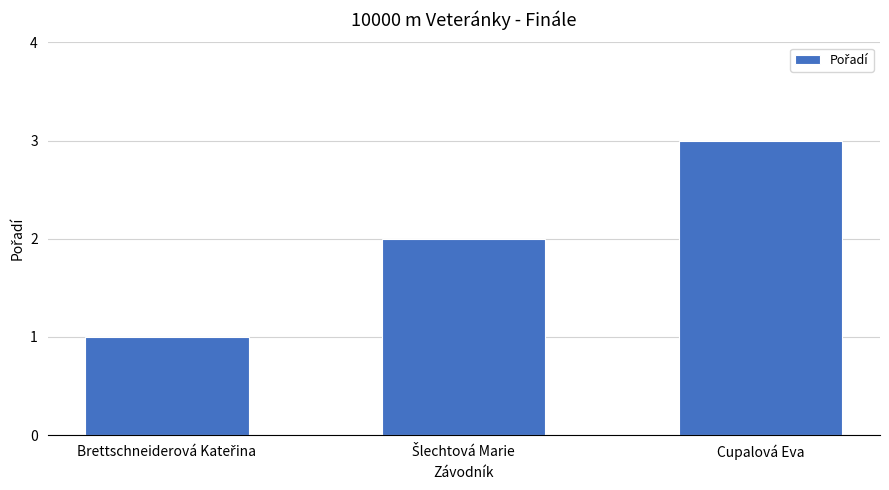

Count the values in the range 1 to 3.

3